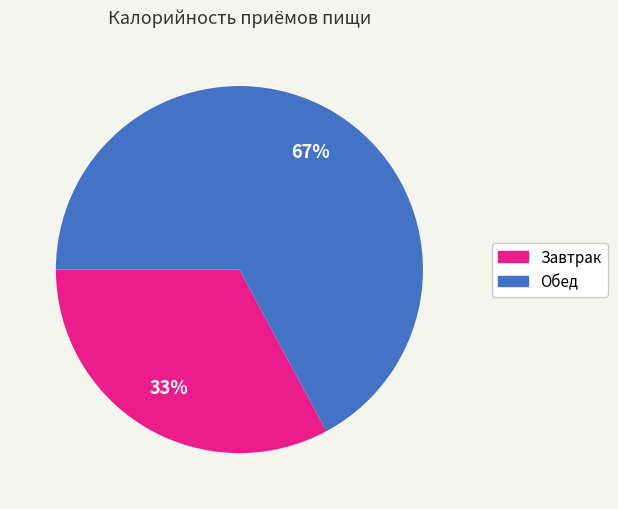

Approximately how many times larger is the value at Обед compared to Завтрак?

2.0